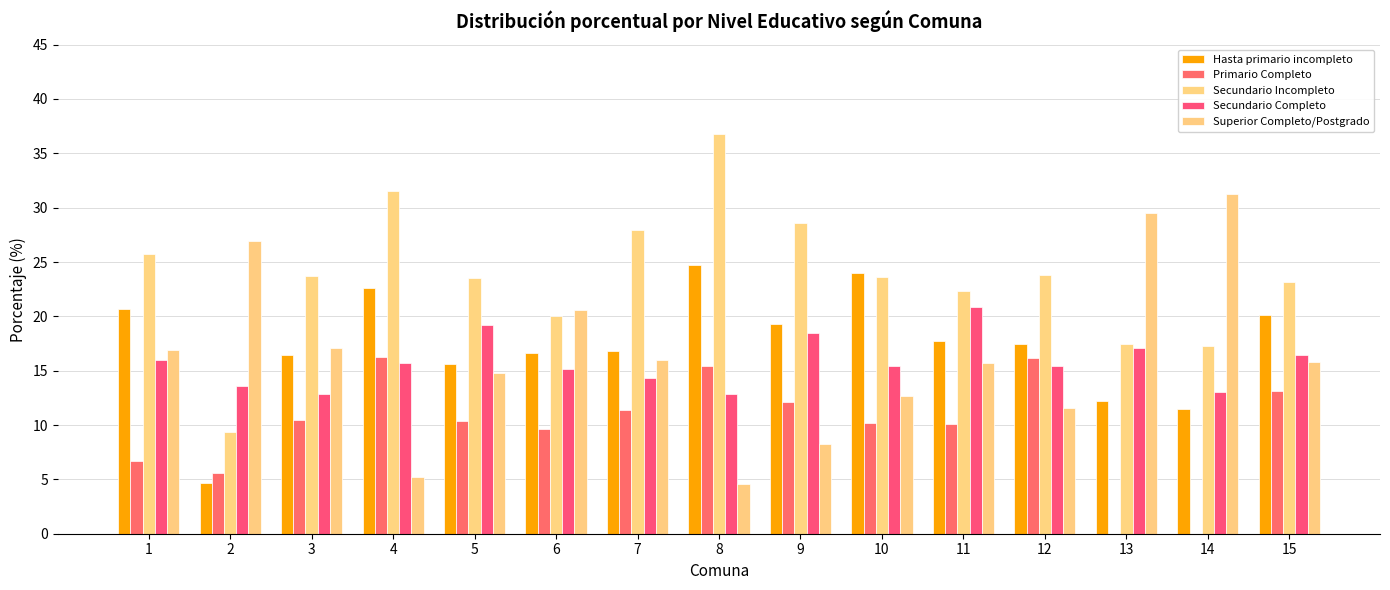

At which label does Hasta primario incompleto reach its minimum?

2